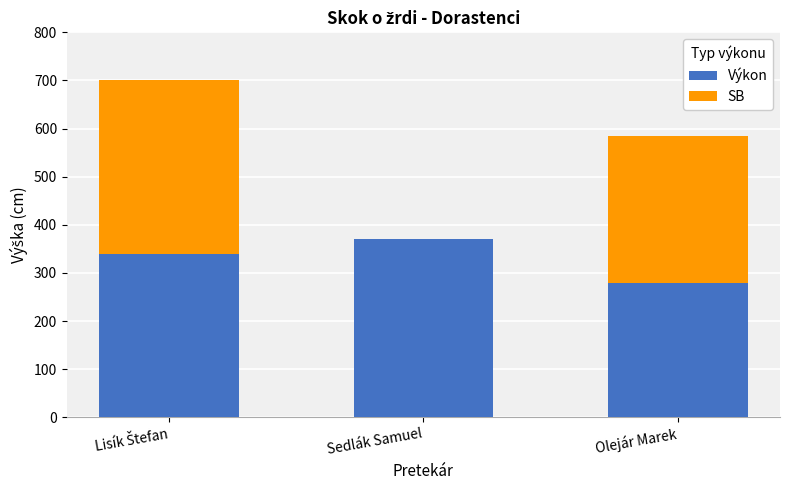

The value of Výkon at Sedlák Samuel is 509. True or false?

False